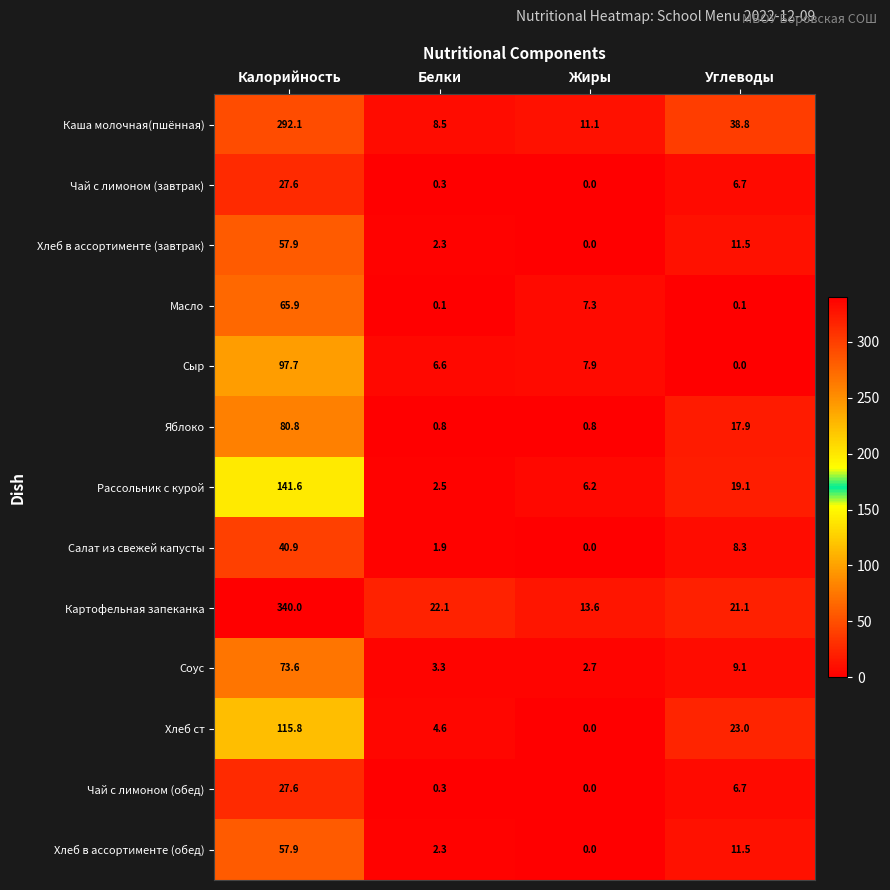

What is the spread (max minus min) of values at Жиры?

13.6